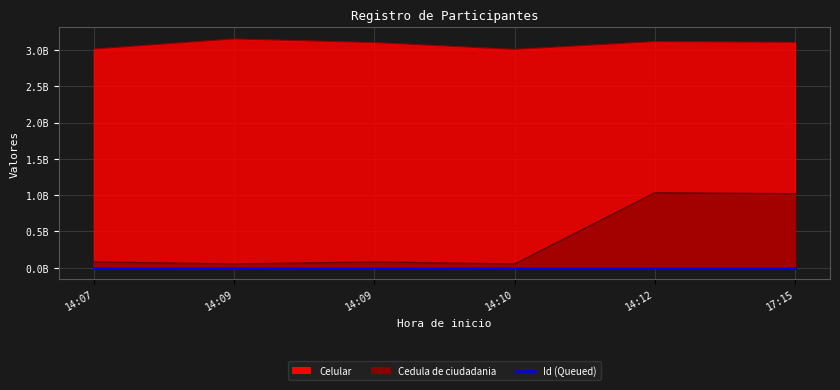

Which has a higher value, 14:12 or 14:09?

14:12